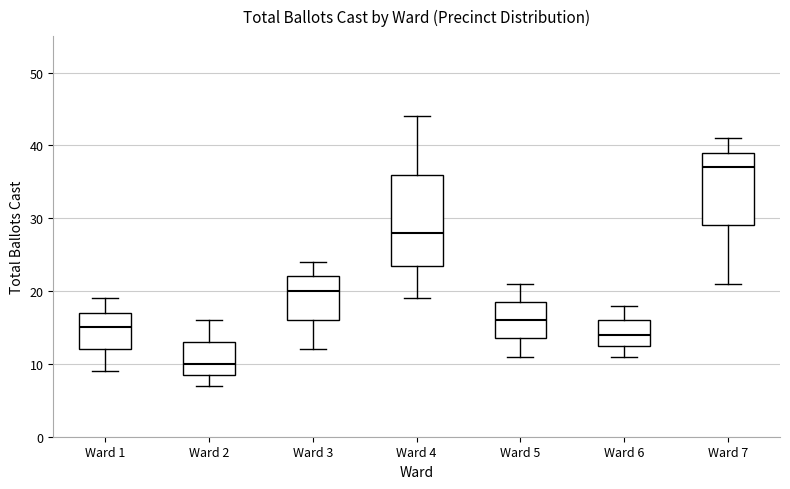

Comparing the boxes themselves (not the whiskers), which one is the tallest?

Ward 4